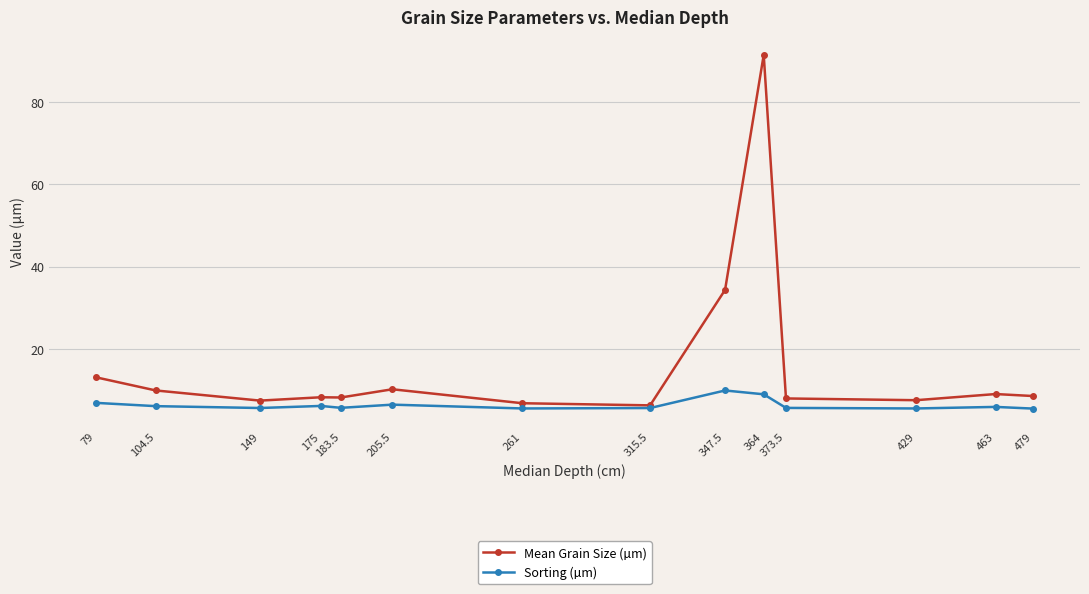

At which label does Sorting (µm) reach its peak?

347.5